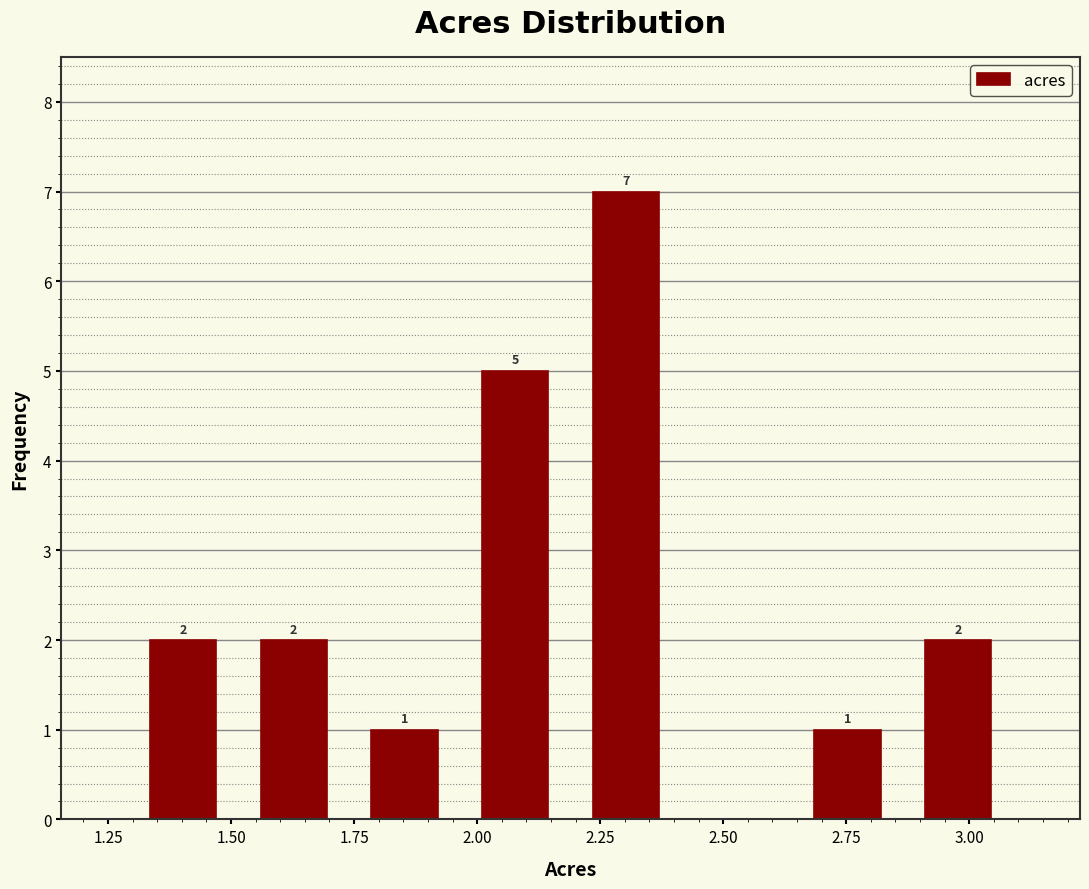

Which range on the x-axis has the tallest bar?

2.190 to 2.415